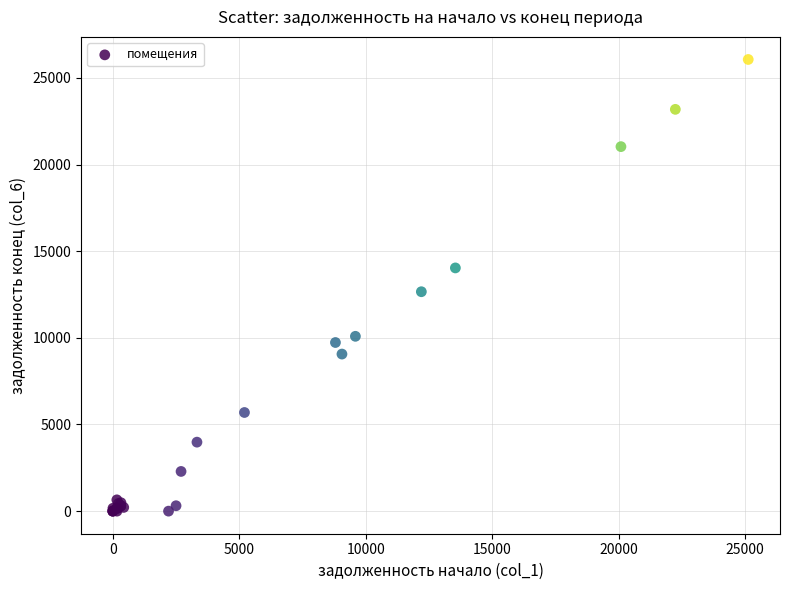

What Y value in the scatter plot is closest to 13030?

12659.7